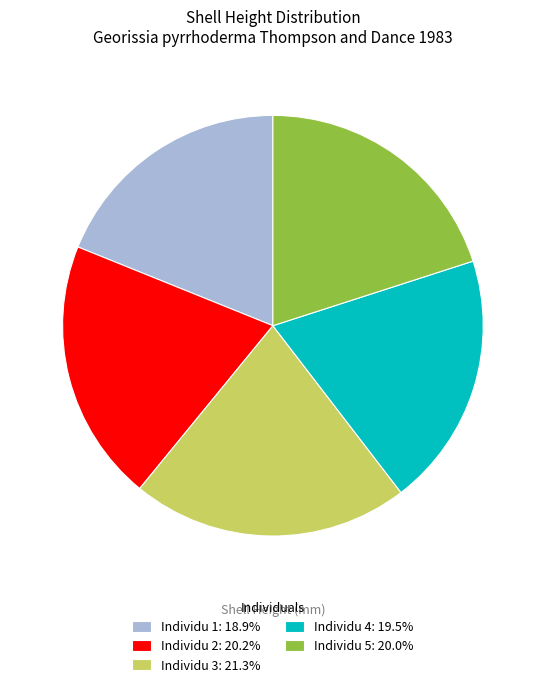

Is there a majority slice in this chart?

No